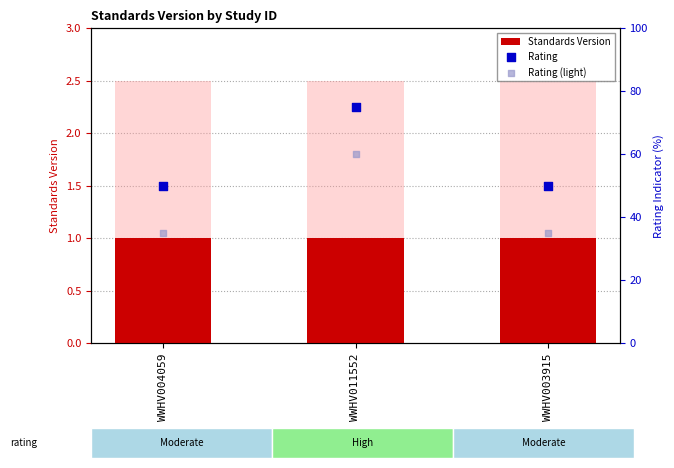

Which series contains the highest Y value?

Rating